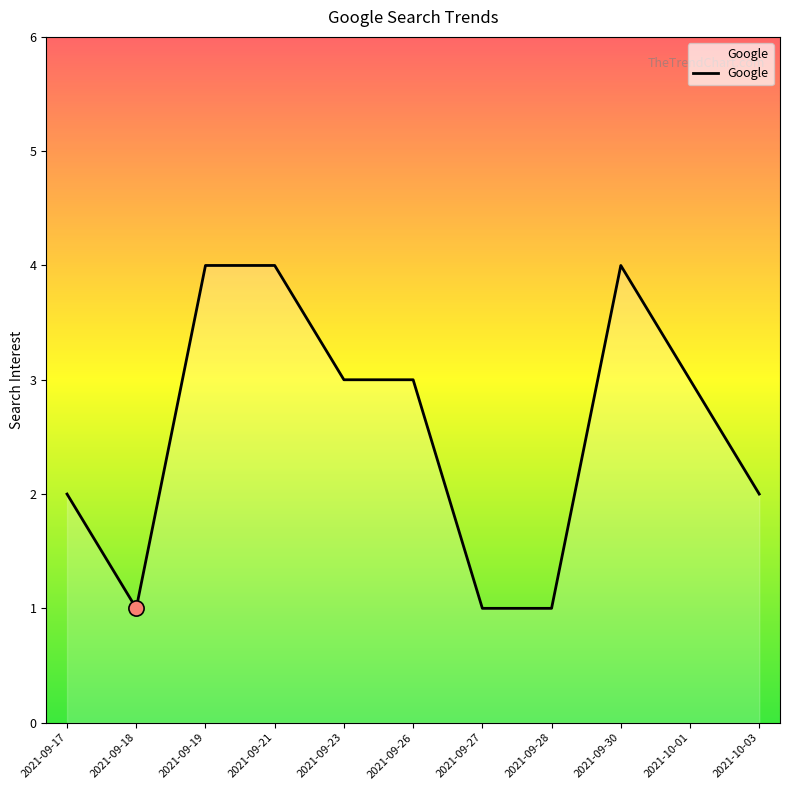

What is the ratio of the value at 2021-09-17 to the value at 2021-09-26?

0.7